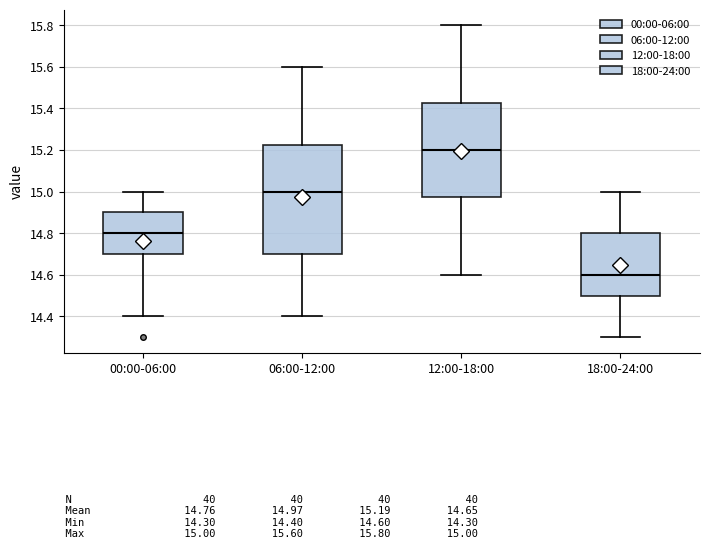

Which box has the lowest median line?

18:00-24:00